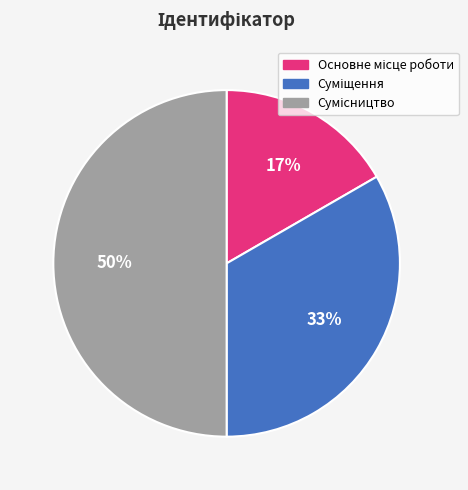

To the nearest percent, what is the difference between the largest and smallest slice percentages?

33%